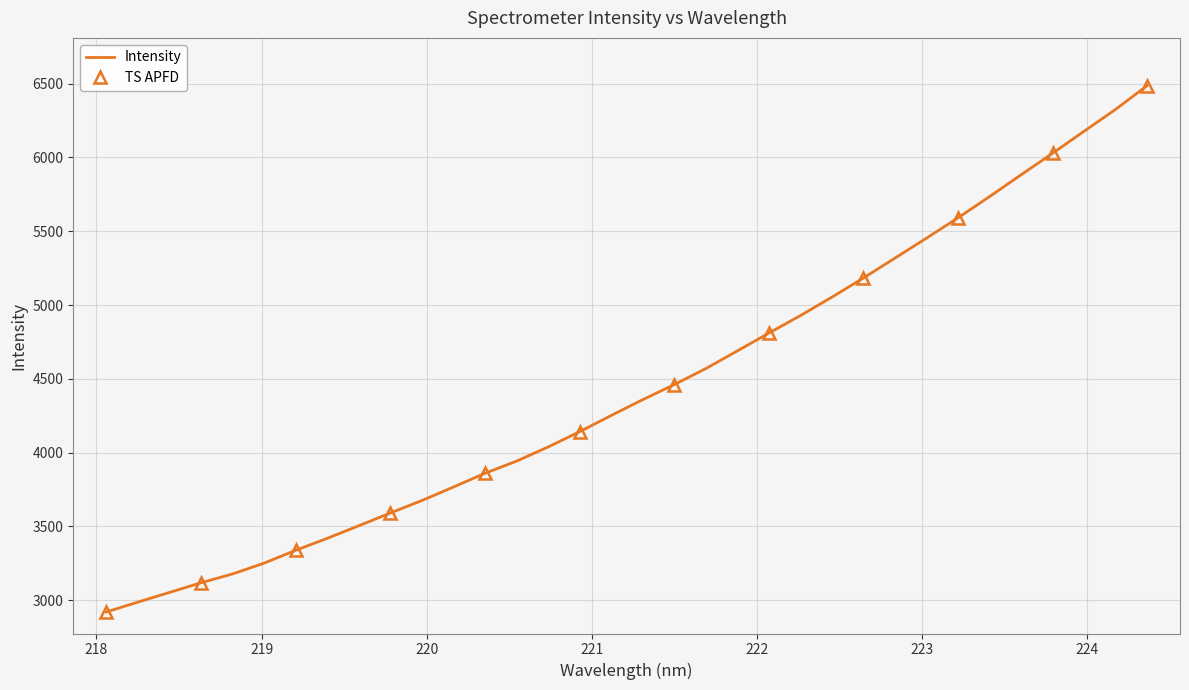

What is the difference between the maximum and second lowest values?

3499.2